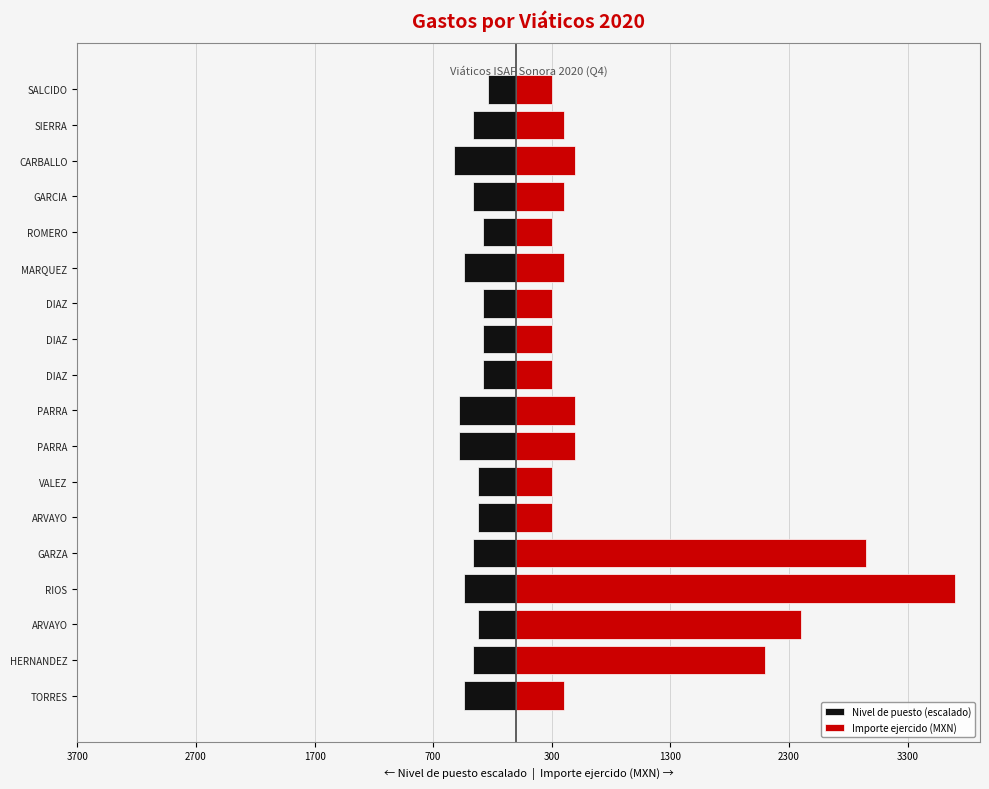

Which series changed the most between GARZA and DIAZ?

Importe ejercido (MXN)